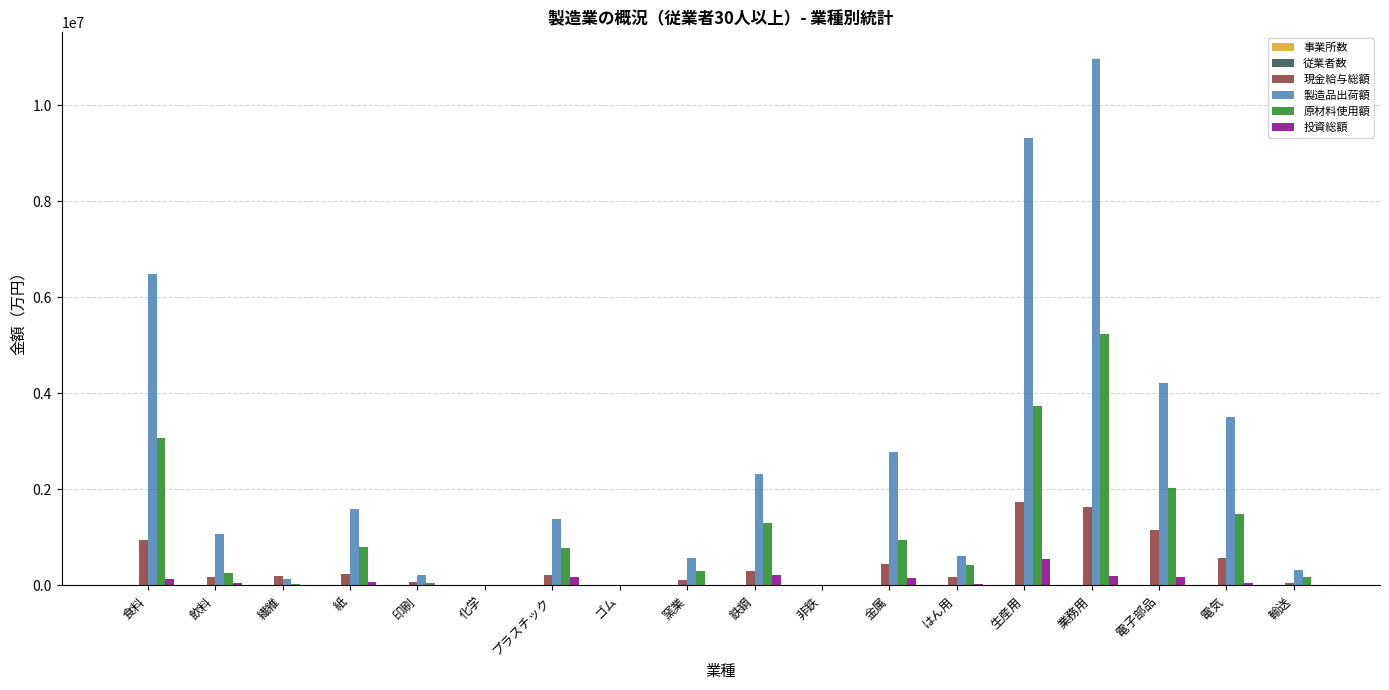

Does the chart contain stacked bars?

No